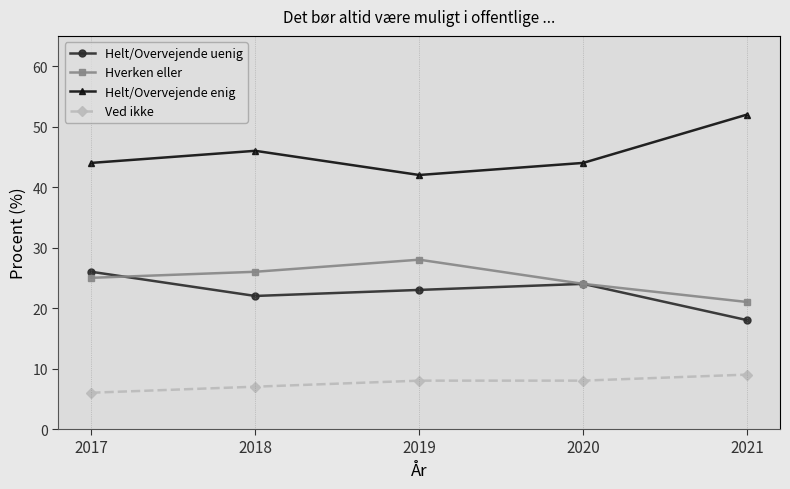

Where is the first local minimum for Helt/Overvejende enig?

2019